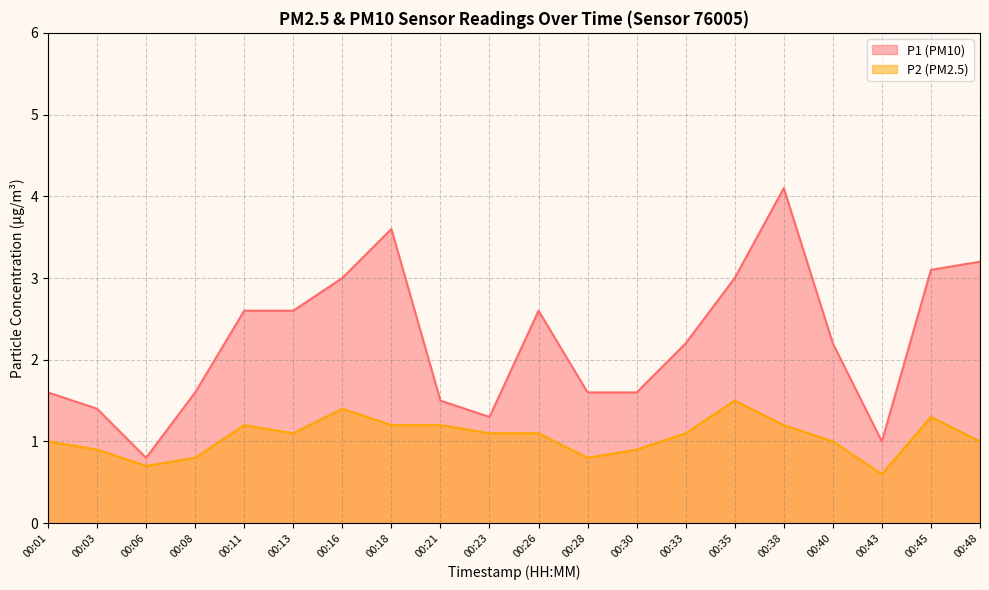

Is it true that P2 equals 0.6 at 00:43?

True